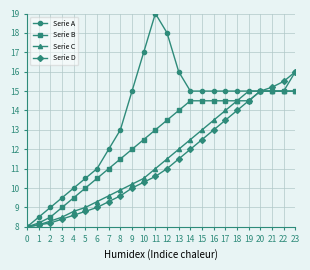

Which series has the largest range (max minus min)?

Serie A